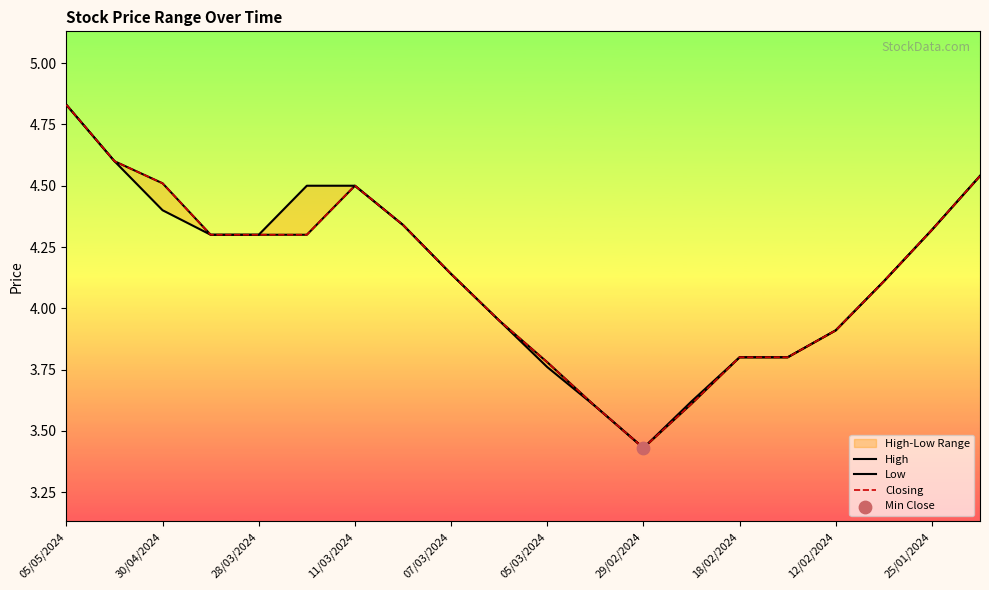

At how many categories does at least one series exceed 3?

20